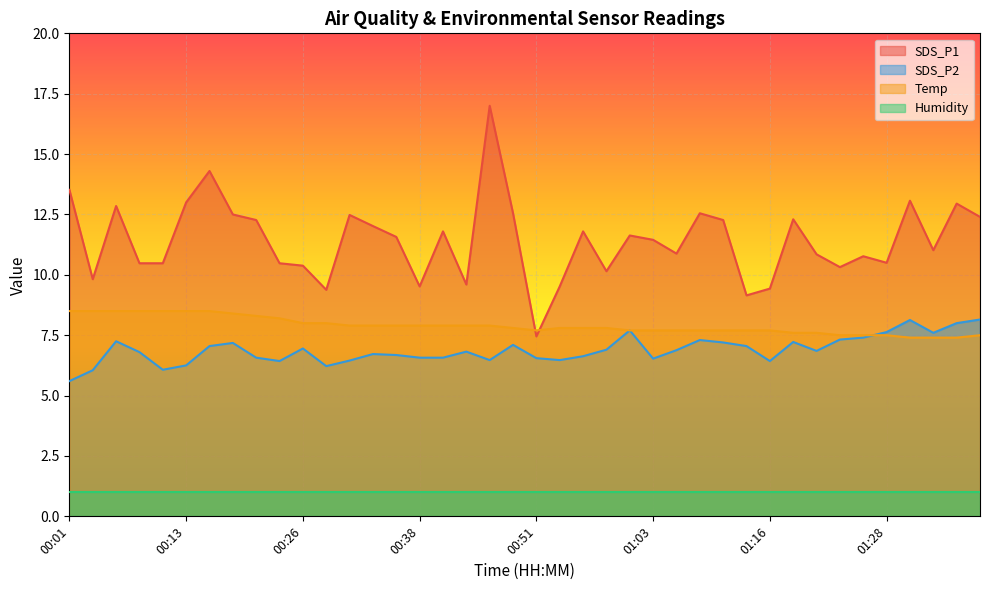

Which series changed the most between 00:13 and 01:16?

SDS_P1